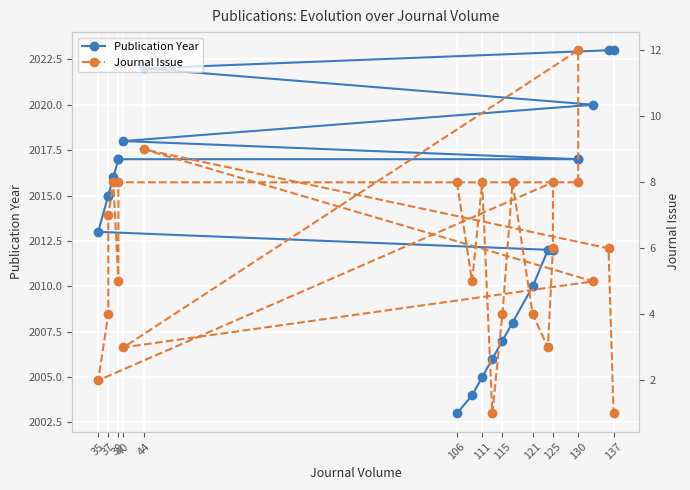

What is the lowest value of the Journal Issue series?

1